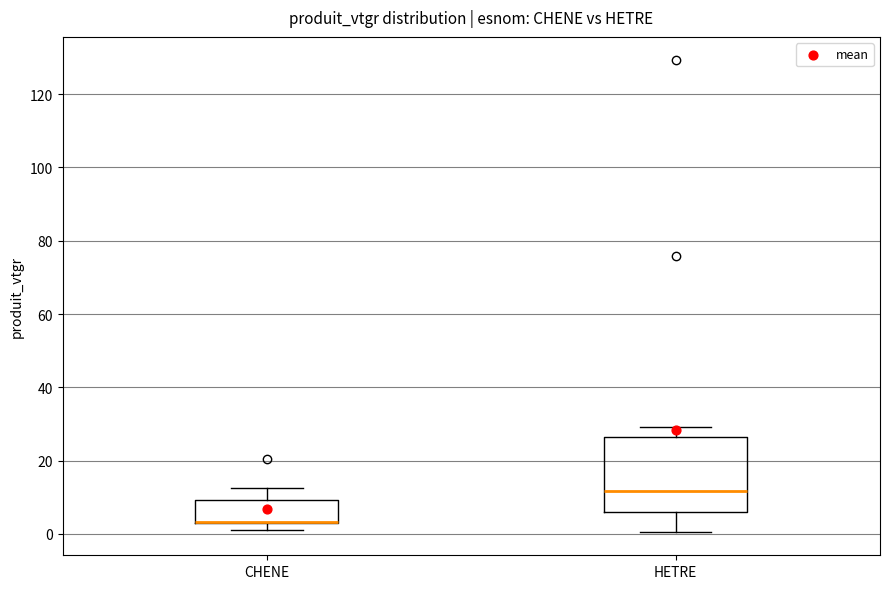

Which box is the tallest, from its lower edge to its upper edge?

HETRE